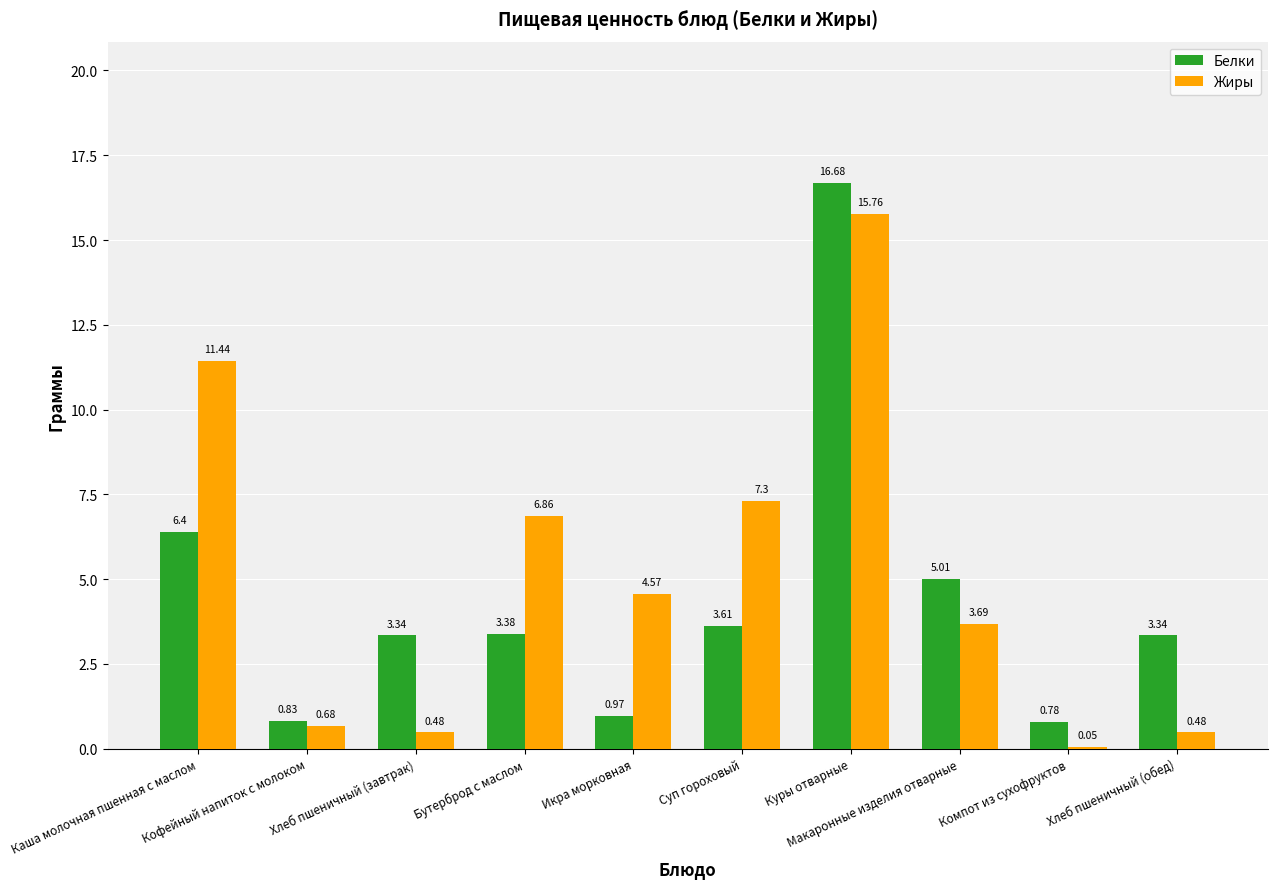

What is the maximum value for Белки?

16.7